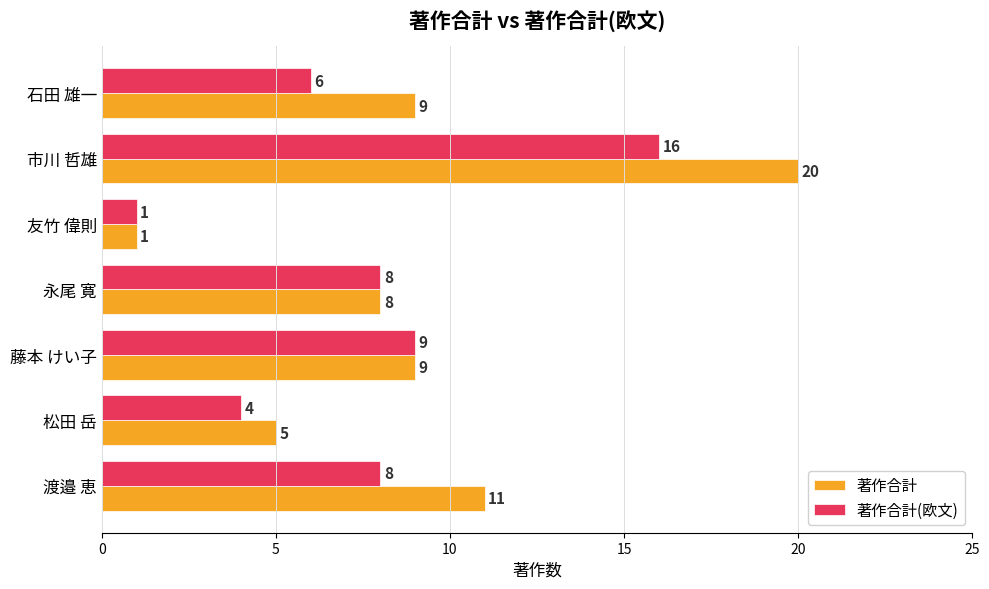

At which category is the sum across all series the highest?

市川 哲雄